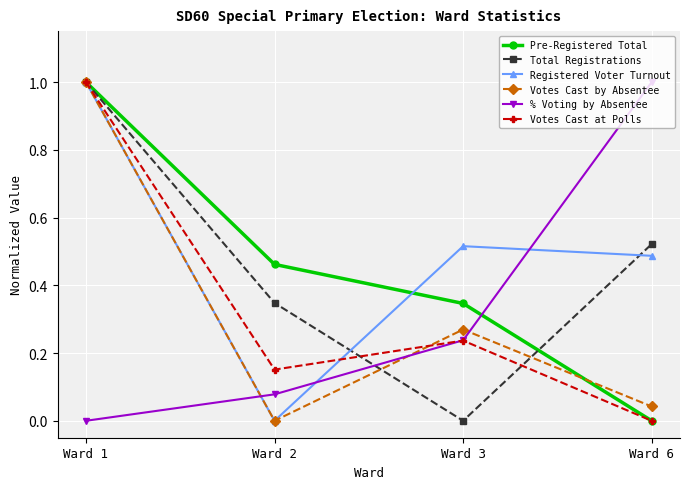

Where is Registered Voter Turnout nearest to the value 0?

Ward 2